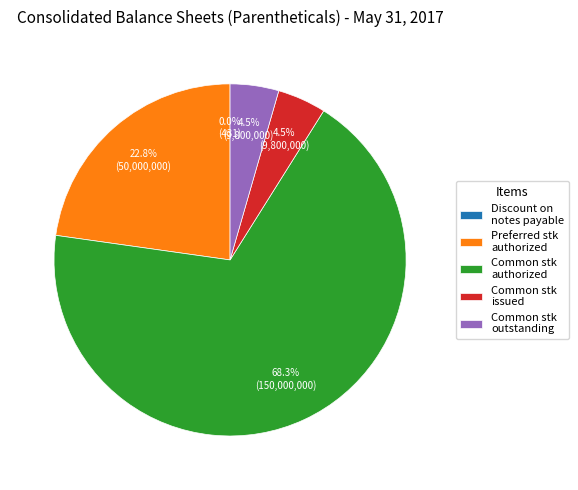

What portion of the pie excludes Common stk issued?

95.5%